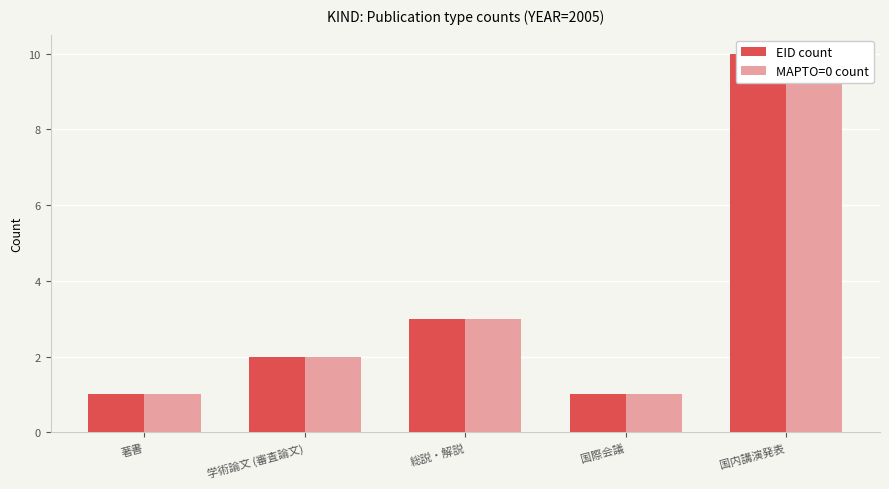

Reading left to right, what are all the values shown in this chart?

EID count: 著書=1	学術論文 (審査論文)=2	総説・解説=3	国際会議=1	国内講演発表=10
MAPTO=0 count: 著書=1	学術論文 (審査論文)=2	総説・解説=3	国際会議=1	国内講演発表=10